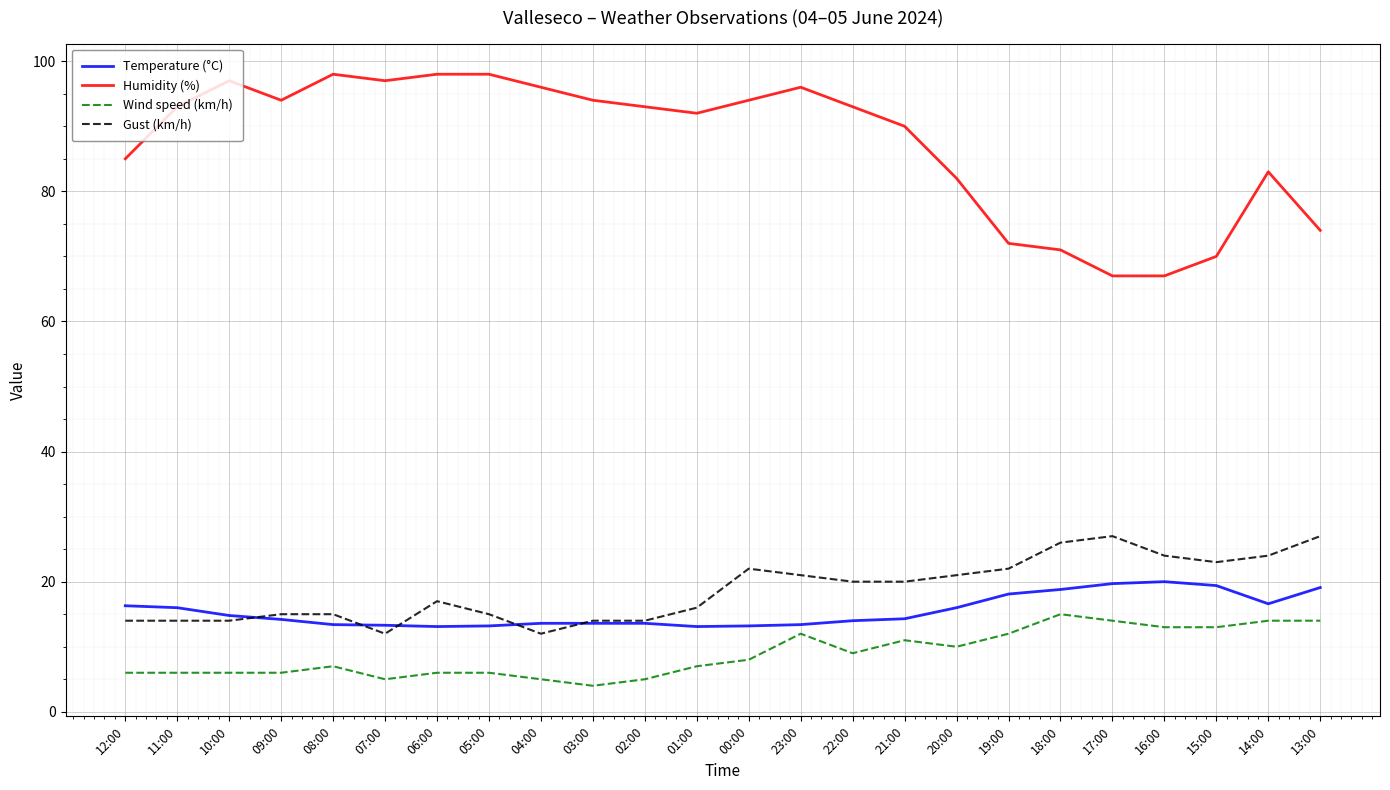

Read the Wind speed (km/h) value at 00:00.

8.0